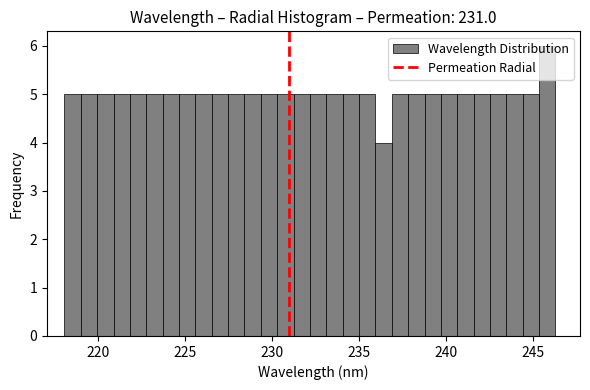

Read against the x-axis, roughly where is the centre of the tallest bar?

246.0